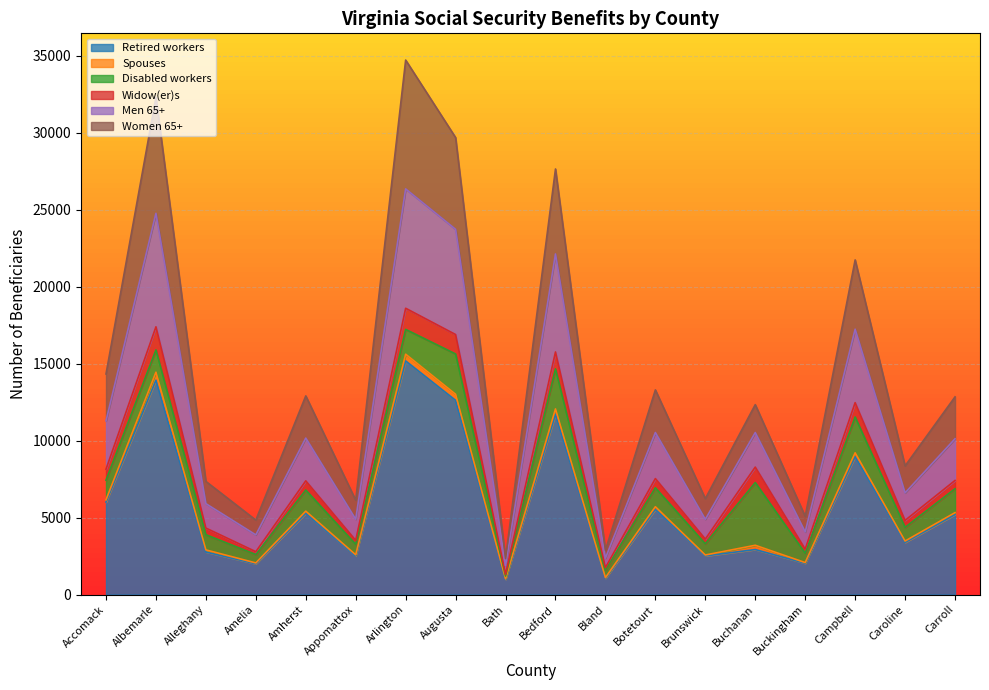

Count the number of categories in the chart.

18